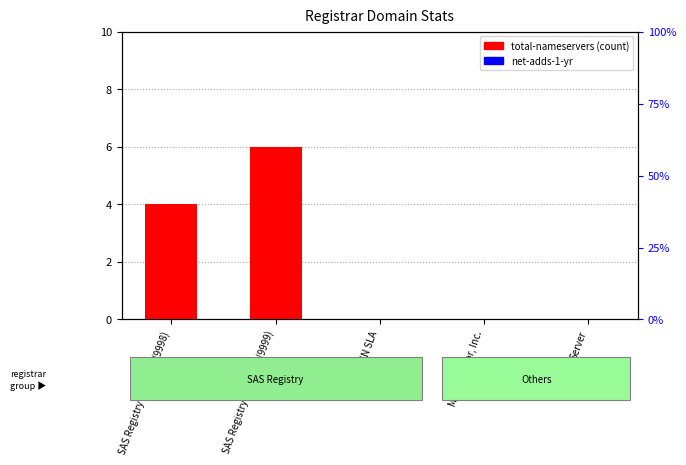

At how many categories does at least one series exceed 2?

2